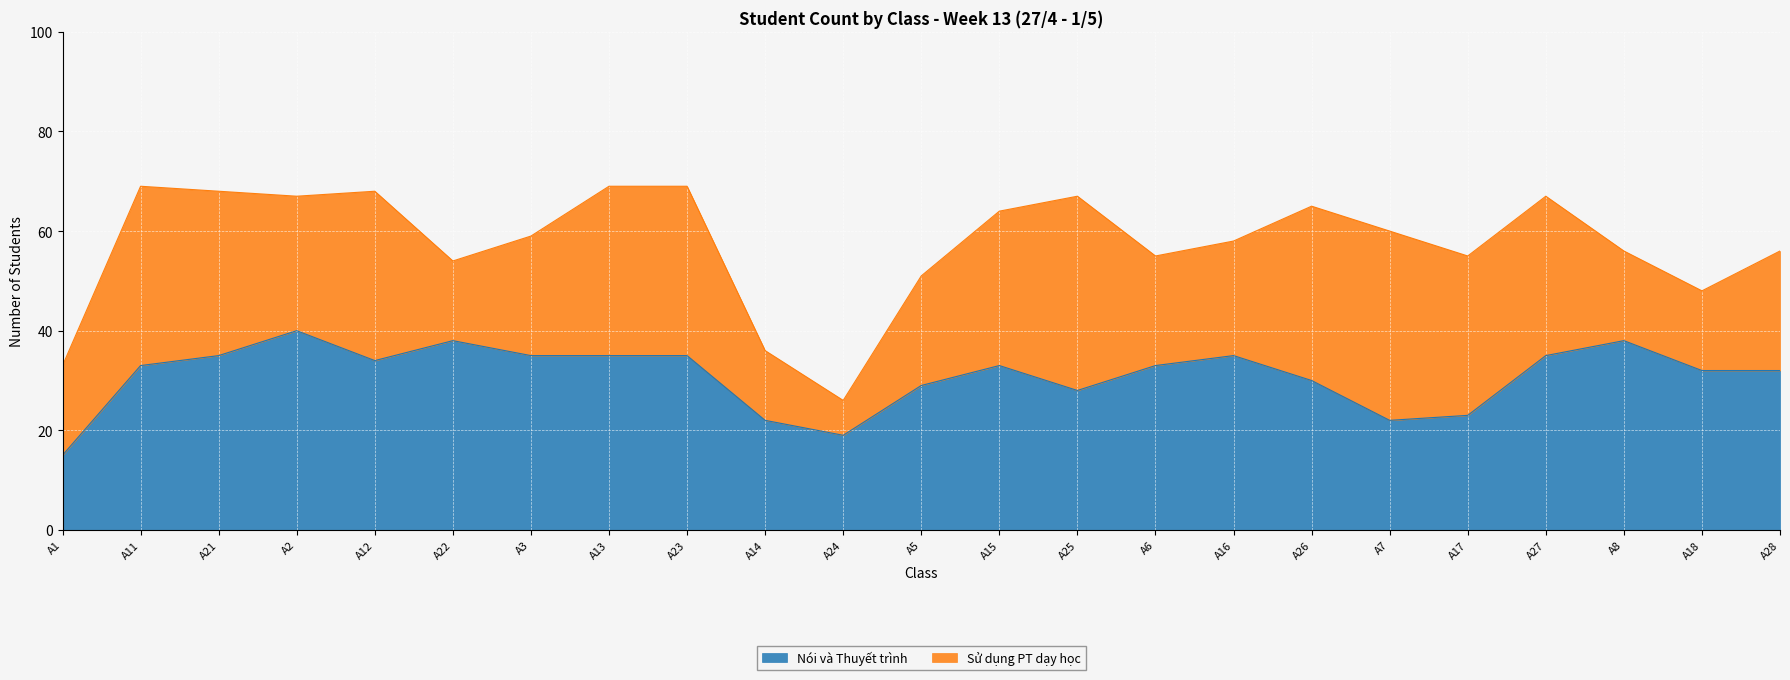

Rank the categories by value from lowest to highest.

A1, A24, A14, A7, A17, A25, A5, A26, A18, A28, A11, A15, A6, A12, A21, A3, A13, A23, A16, A27, A22, A8, A2